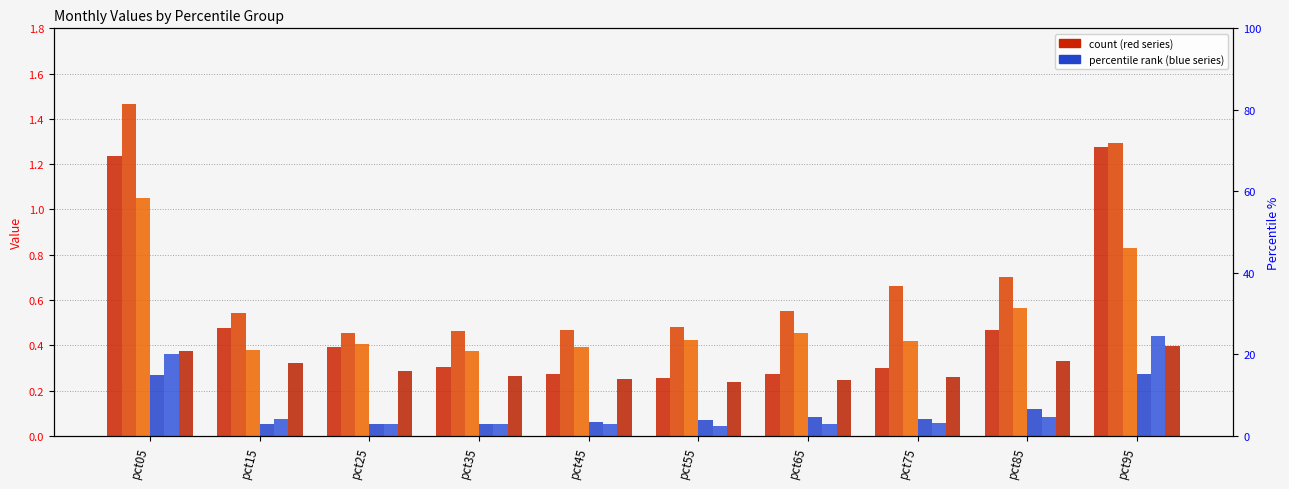

What is the total value across all series at pct75?

1.8